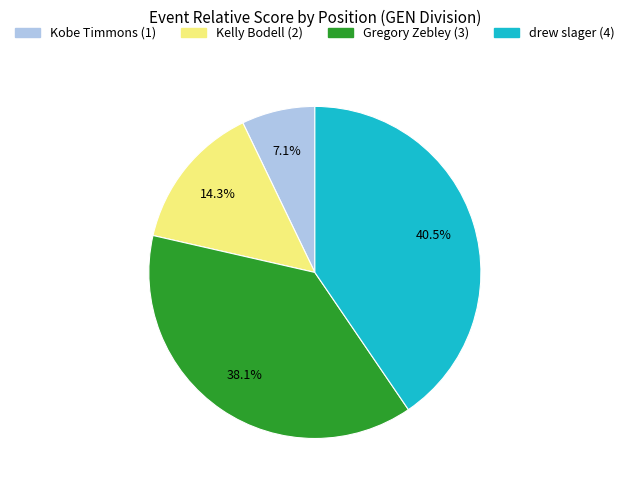

To the nearest percent, what is the difference between the Gregory Zebley (3) and drew slager (4) slice percentages?

2%